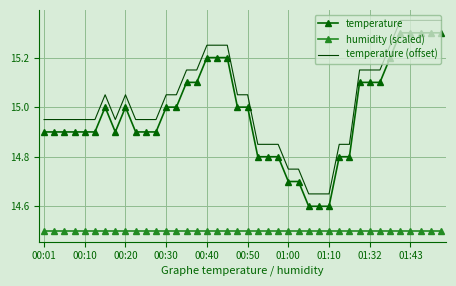

True or false: temperature and temperature (offset) cross at least once.

False